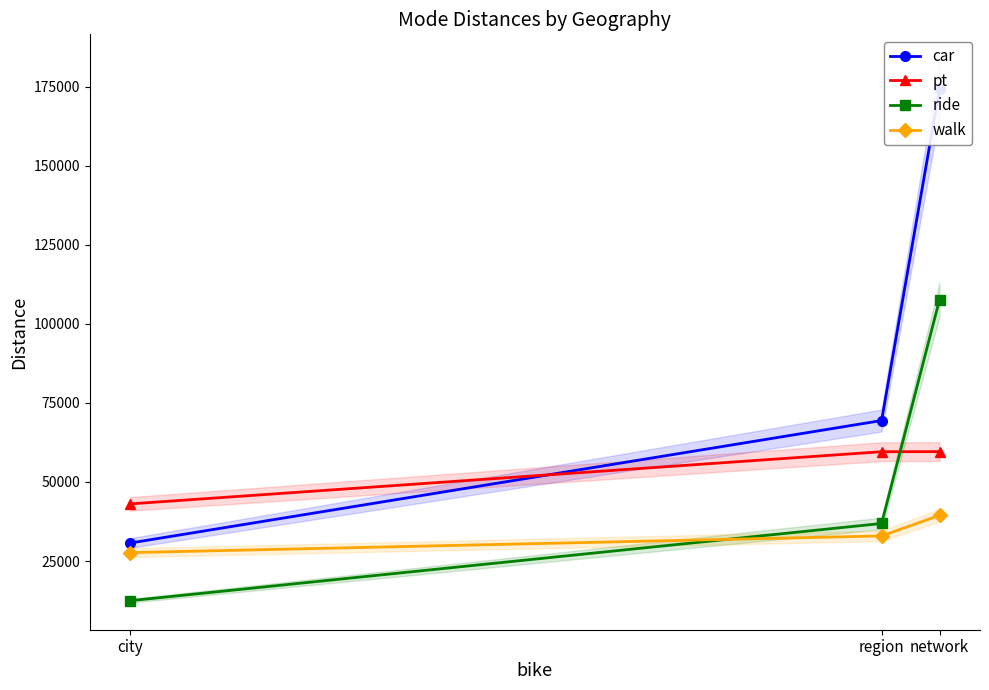

At how many categories does at least one series exceed 61183?

2